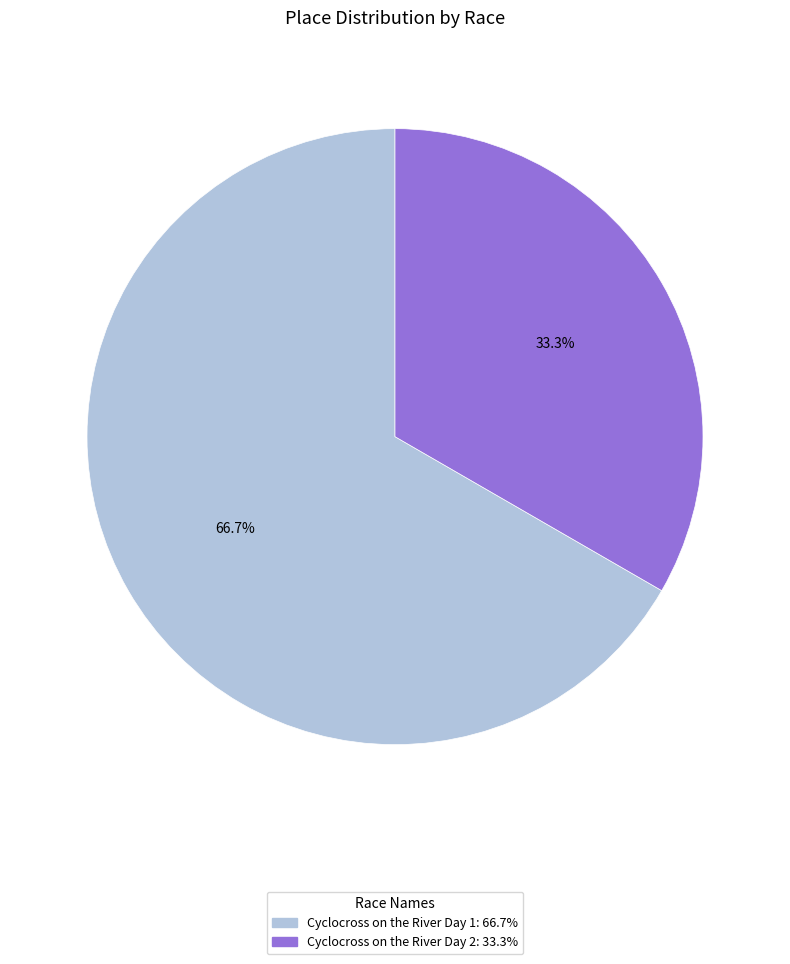

Which slice represents more than half of the pie?

Cyclocross on the River Day 1